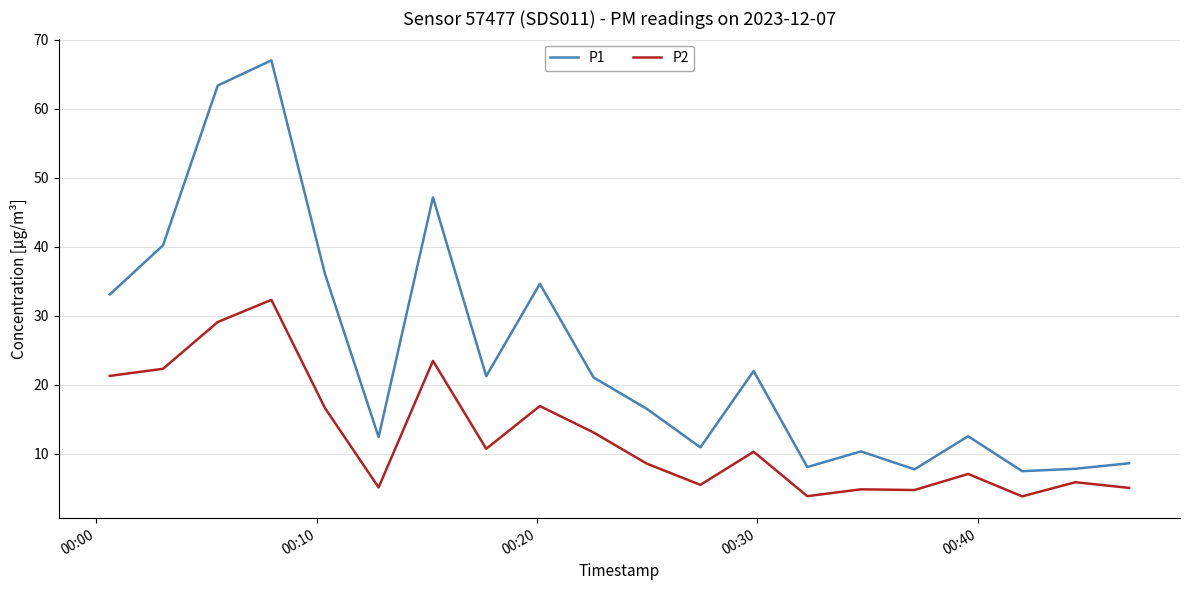

True or false: P1 and P2 cross at least once.

False